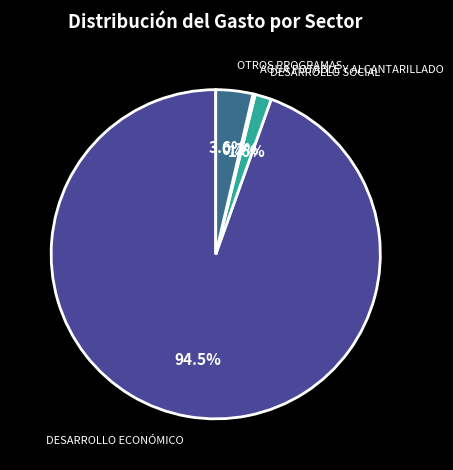

How many segments does this pie chart have?

4